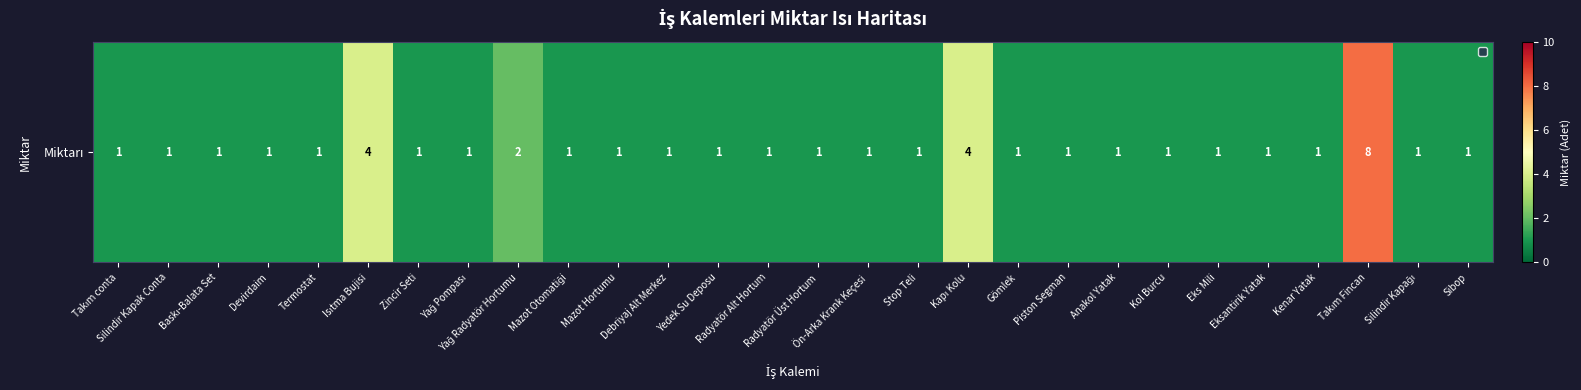

Between Termostat and Silindir Kapağı, which is larger?

Termostat